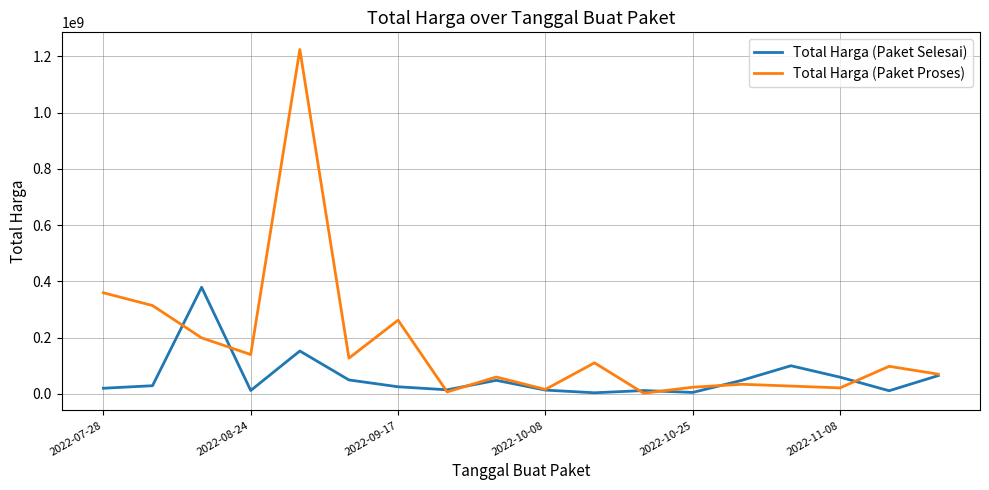

Which series has the widest spread of values?

Total Harga (Paket Proses)